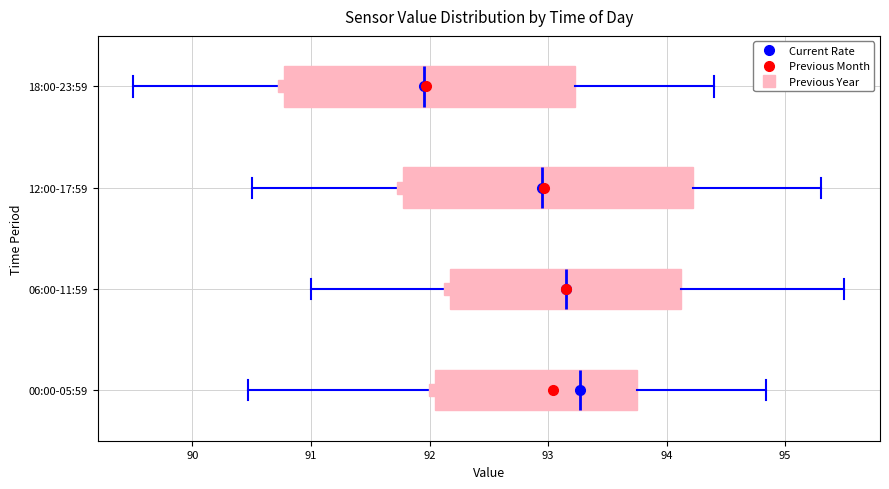

Where does the median line of the box for 18:00-23:59 sit on the x-axis? The values are not printed on the chart, so give them approximately, as read against the axis.

92.0